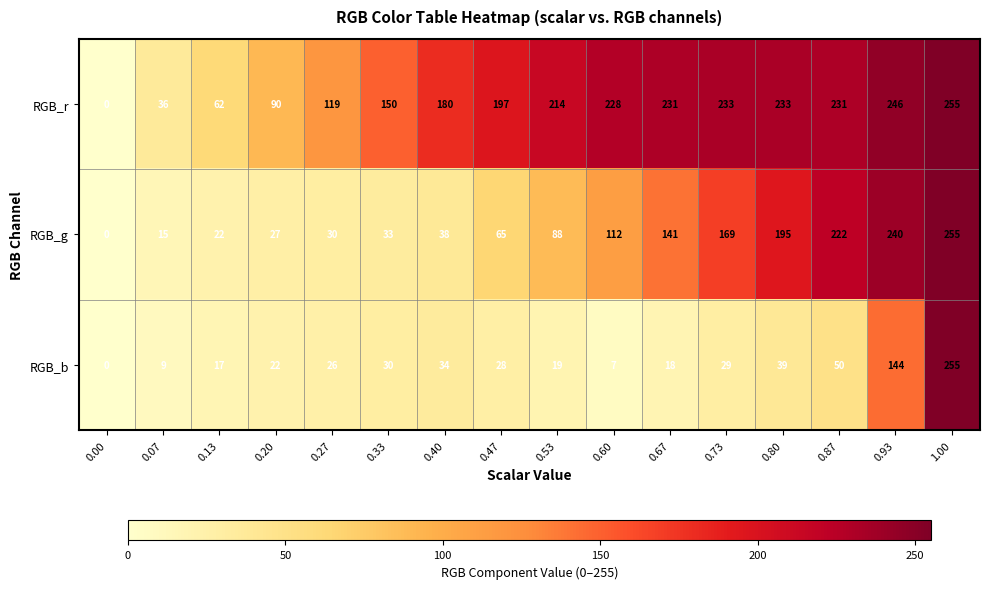

The value of RGB_b at 0.20 is 22. True or false?

True